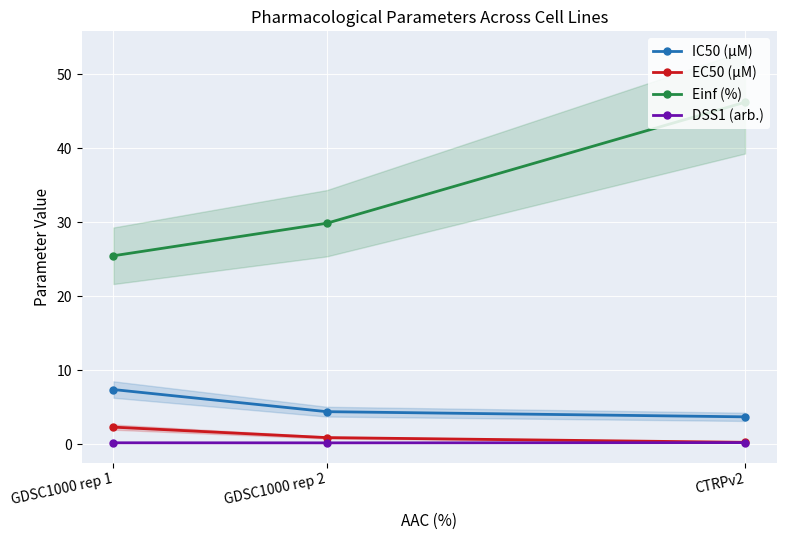

What is the difference between the maximum and second lowest values in the IC50 (µM) series?

3.0